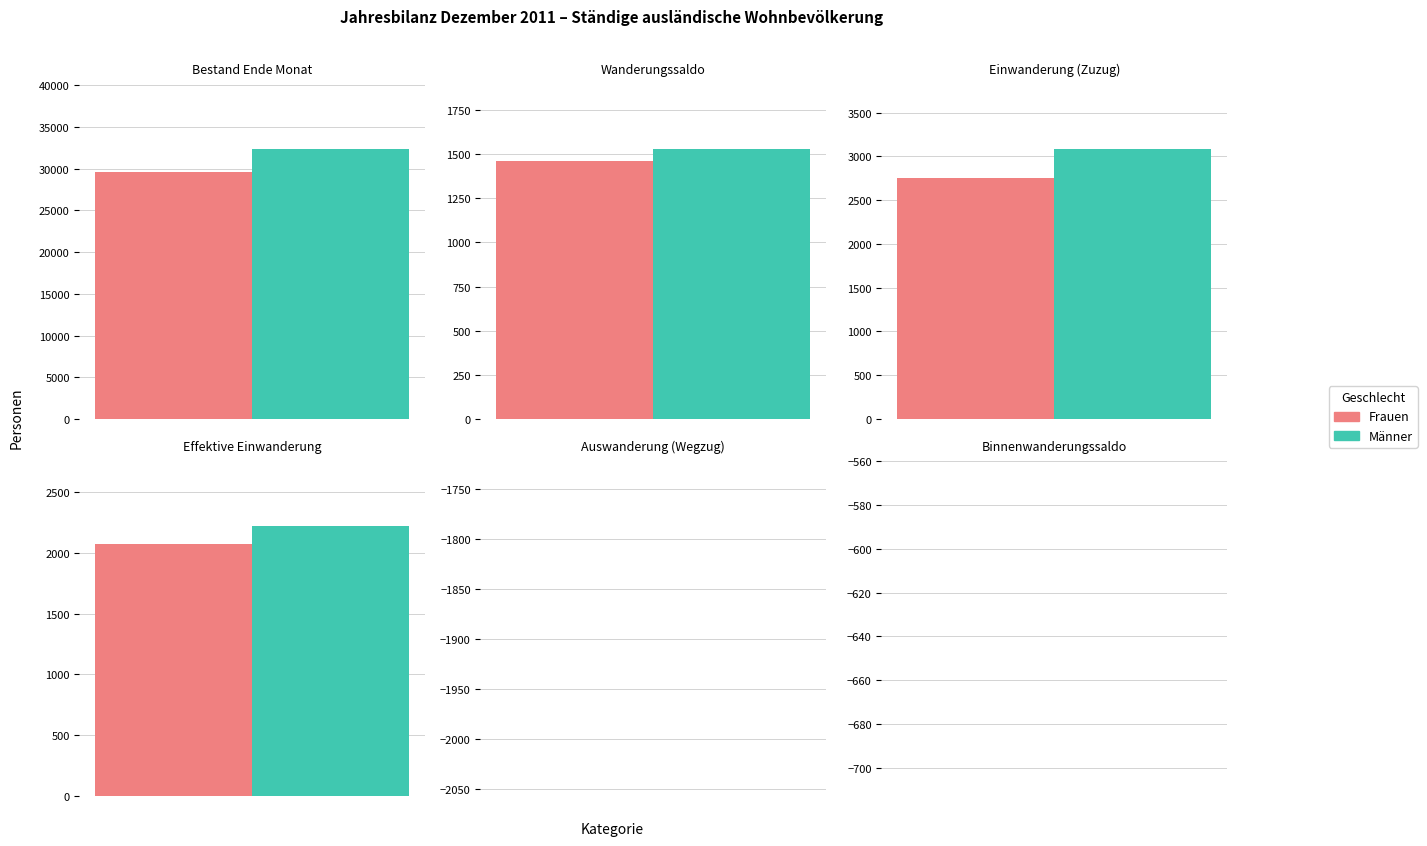

What is the difference between the Frauen values at 4 and 2?

4021